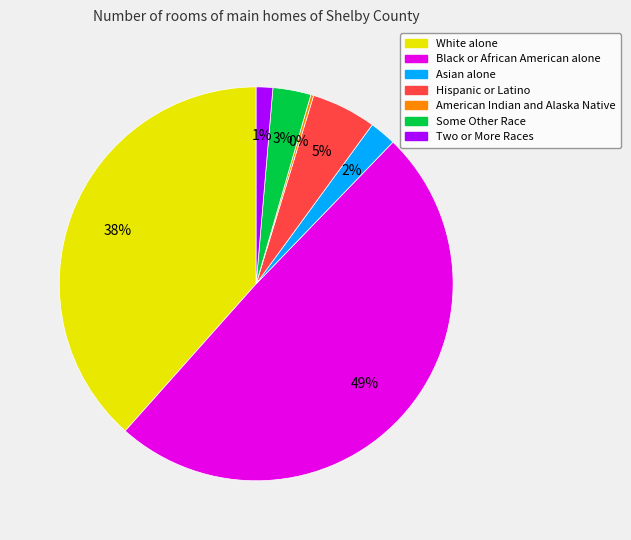

Does Hispanic or Latino account for over 50% of the chart?

No